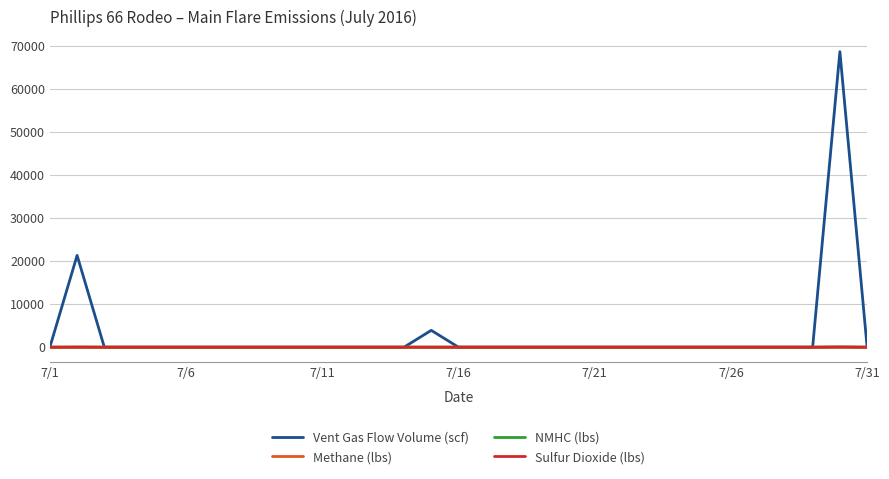

What is the greatest value displayed?

68619.3